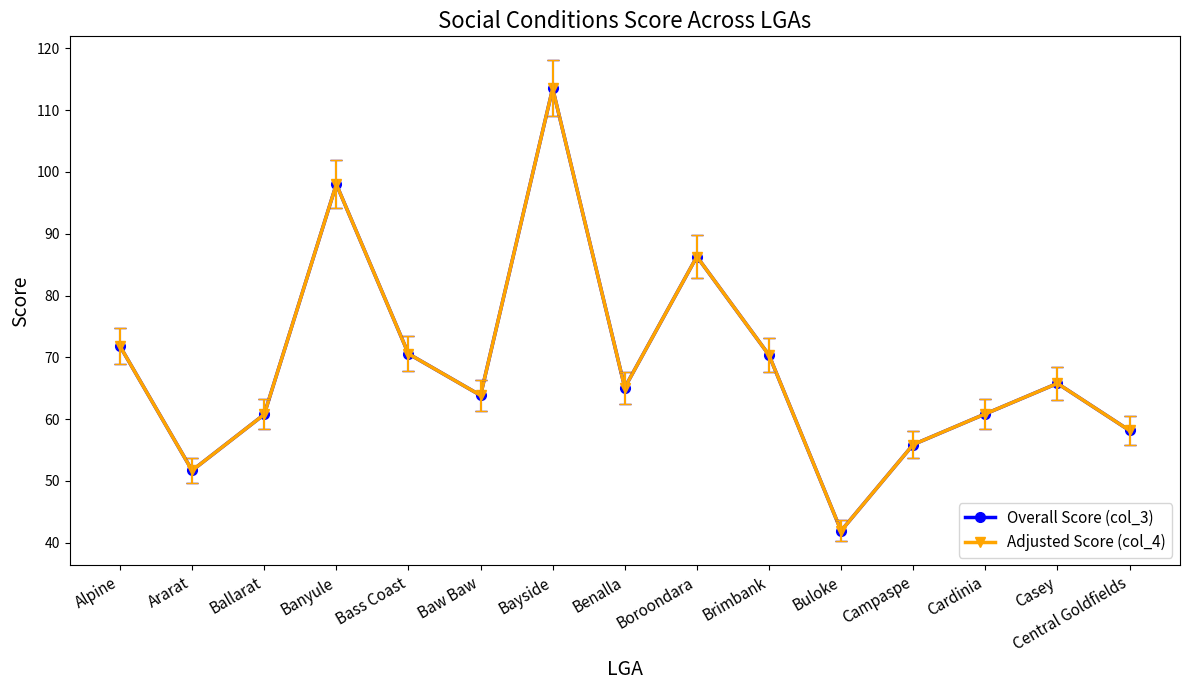

What is the highest value of the Adjusted Score (col_4) series?

113.5